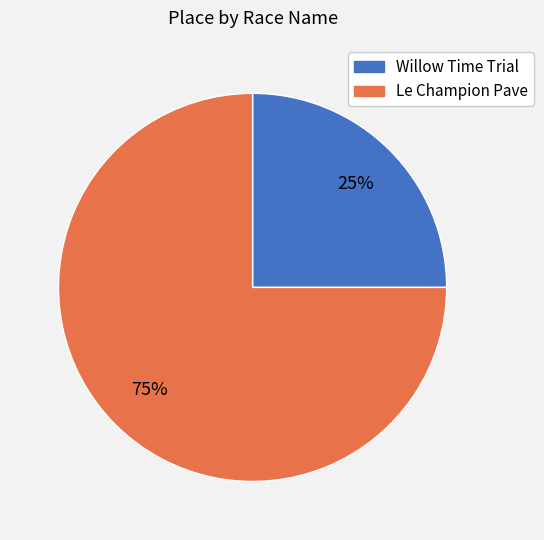

Is there any slice that represents more than half of the pie?

Yes